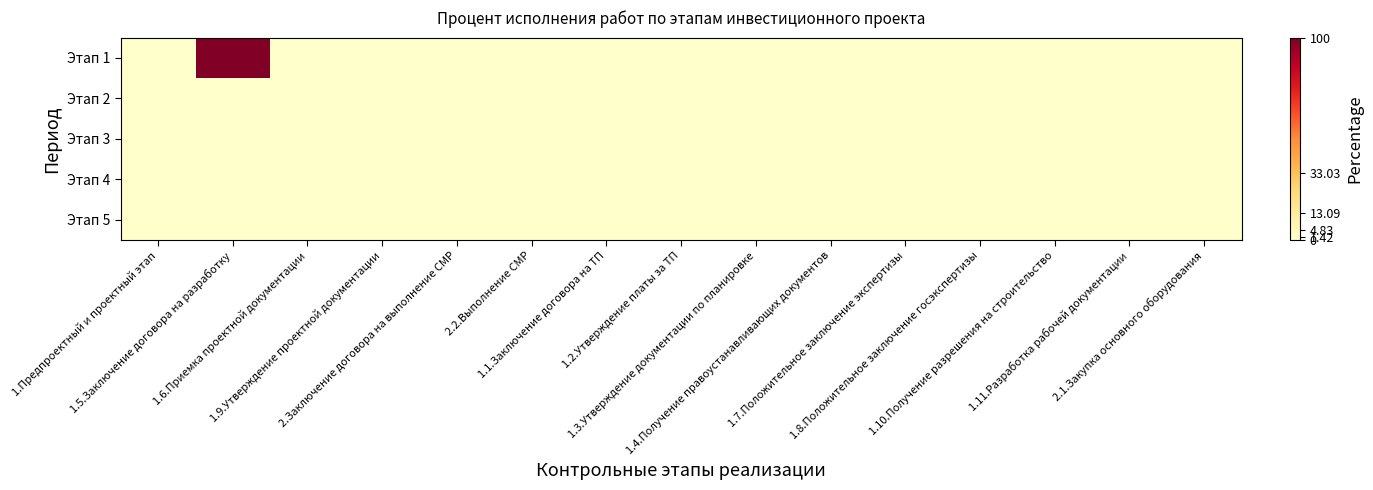

Which series has the largest range (max minus min)?

Этап 1